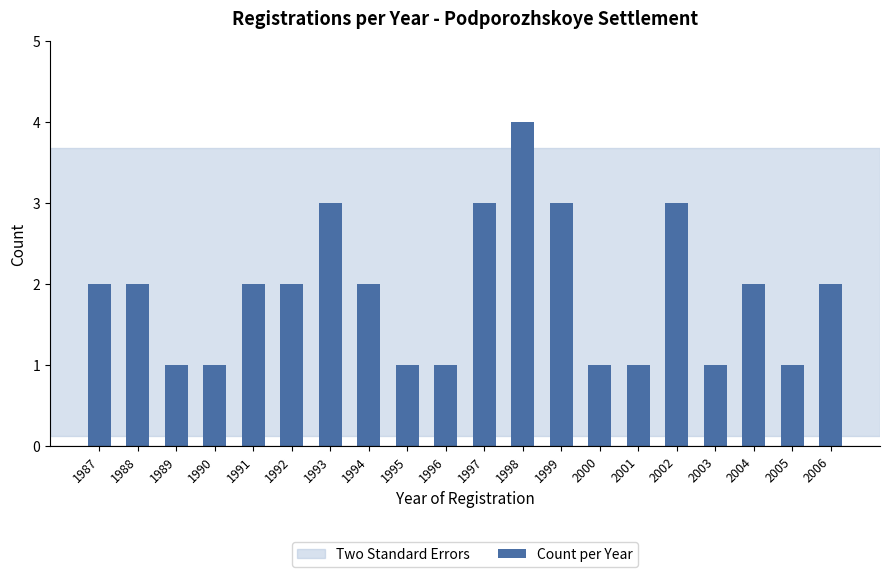

Approximately how many times larger is the value at 2006 compared to 1998?

0.5